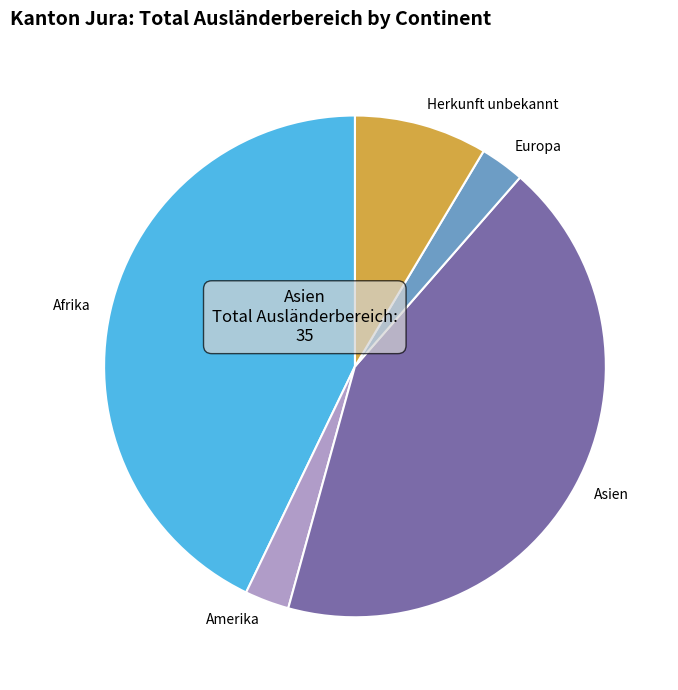

Combined, do Afrika and Europa account for over 50%?

No